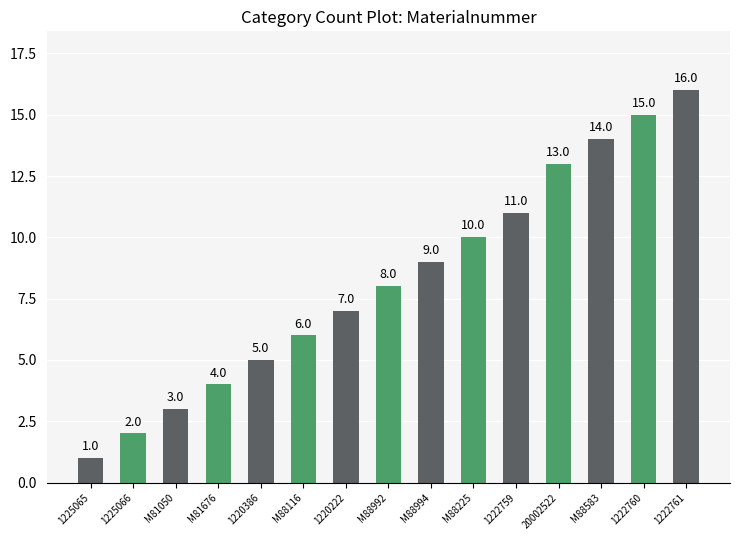

At which category does the chart reach its peak across all series?

1222761